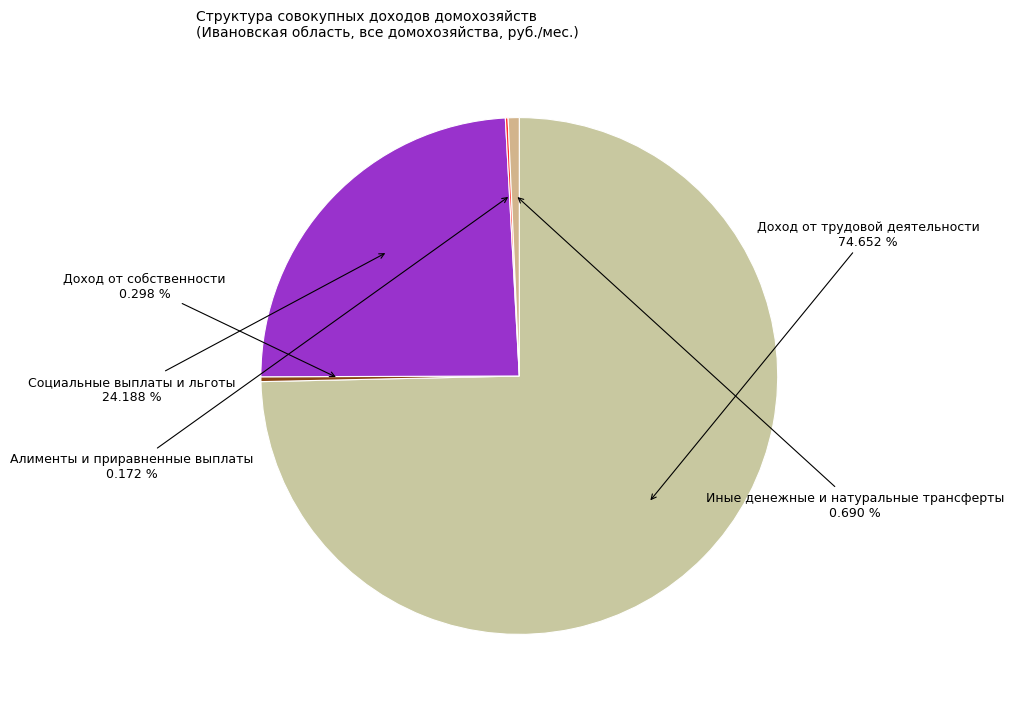

What is the majority slice?

Доход от трудовой деятельности